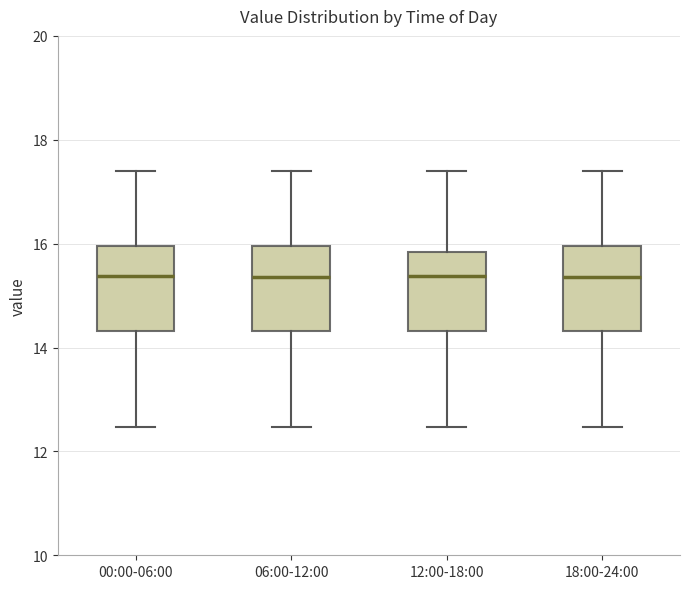

Reading left to right, transcribe this box plot: for each box, give where its median line is, the range the box spans, and where its two whiskers end, as read against the y-axis. The values are not printed on the chart, so give them approximately, as read against the axis.

00:00-06:00: median 15.4, box 14.4 to 16.0, whiskers 12.4 to 17.4
06:00-12:00: median 15.4, box 14.4 to 16.0, whiskers 12.4 to 17.4
12:00-18:00: median 15.4, box 14.4 to 15.8, whiskers 12.4 to 17.4
18:00-24:00: median 15.4, box 14.4 to 16.0, whiskers 12.4 to 17.4